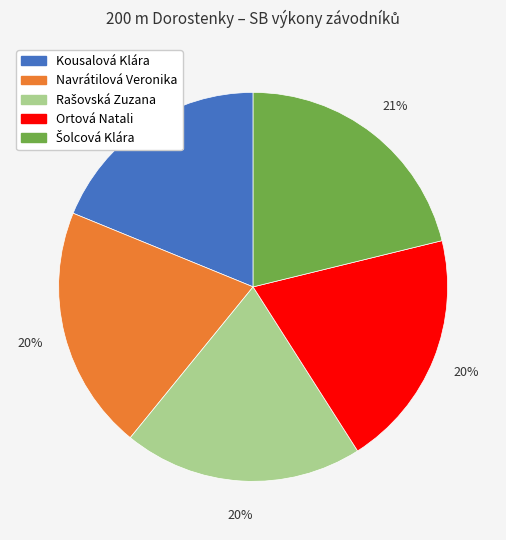

To the nearest percent, what portion does Navrátilová Veronika represent?

20%